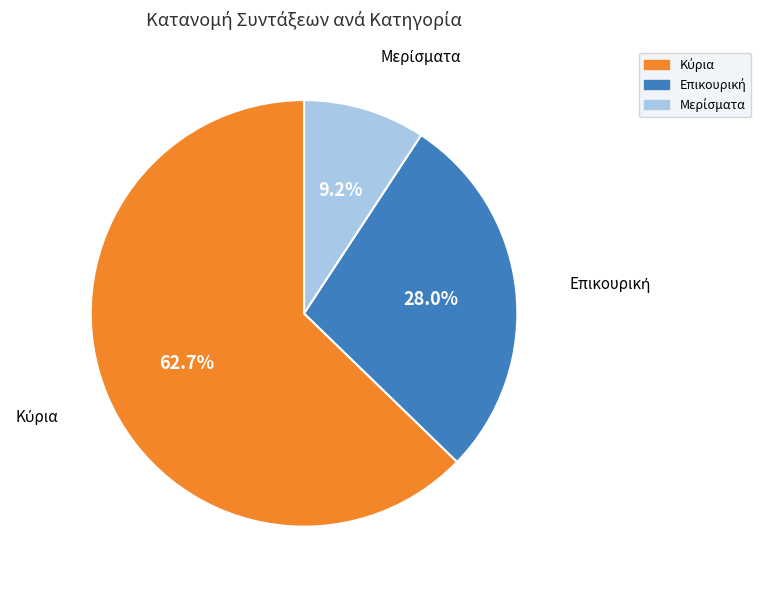

Does any single category account for the majority?

Yes